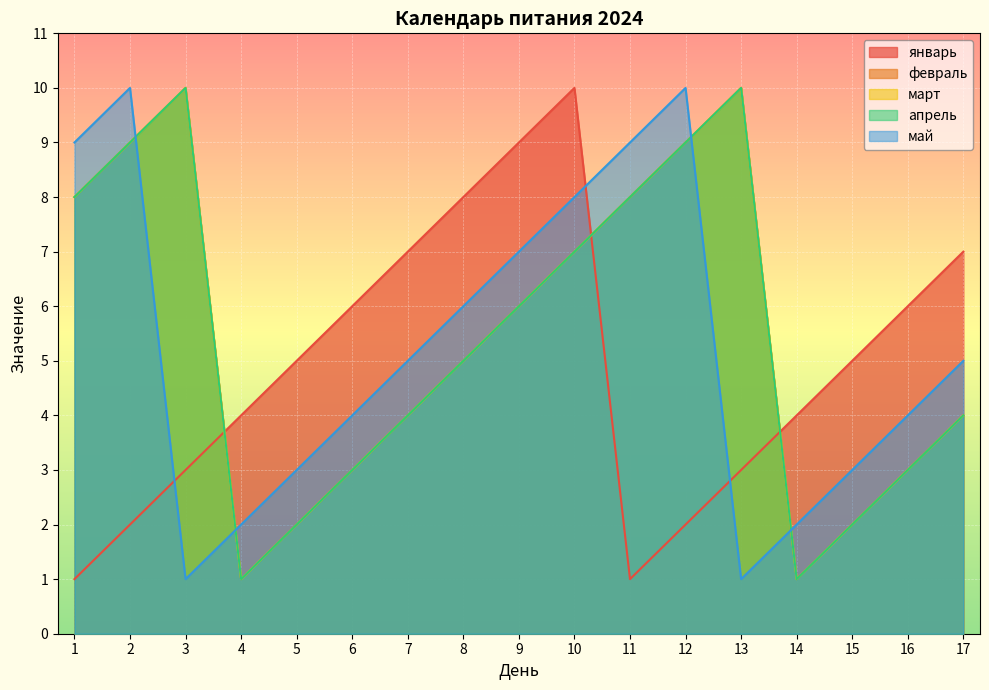

How many lines are shown in the chart?

5